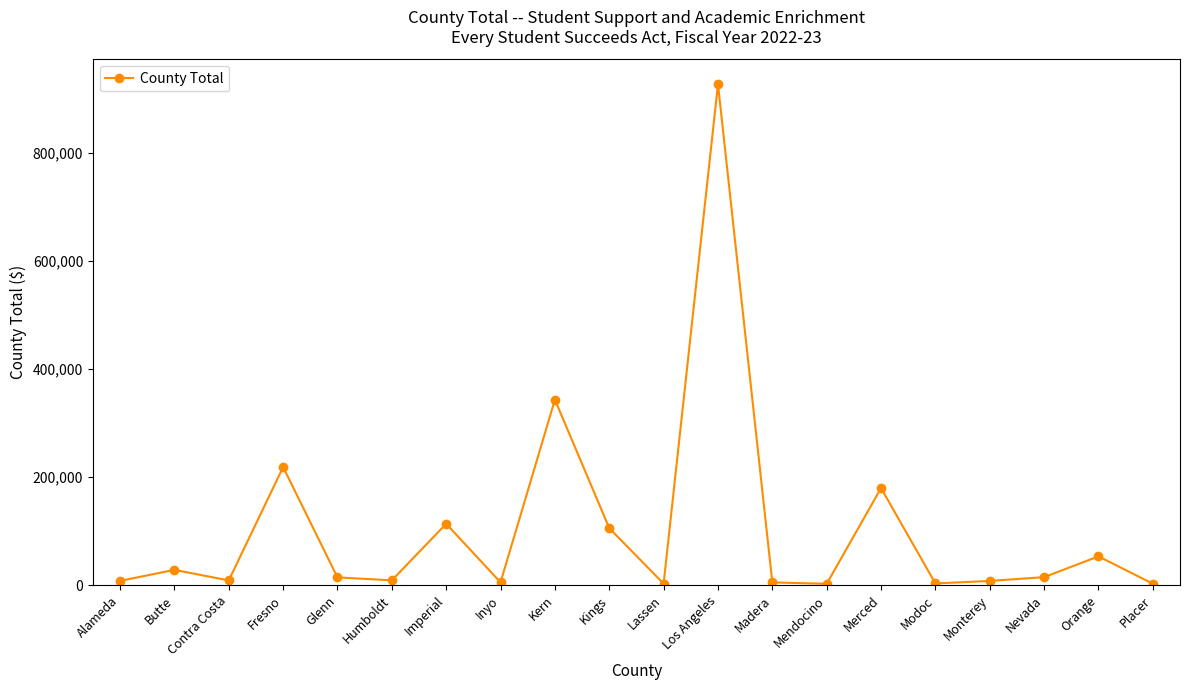

Does the chart have visible grid lines?

No